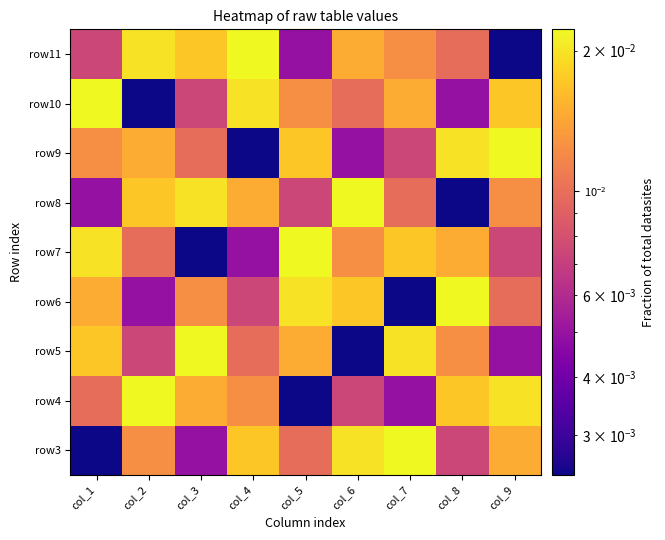

At which category is the sum across all series the highest?

col_1